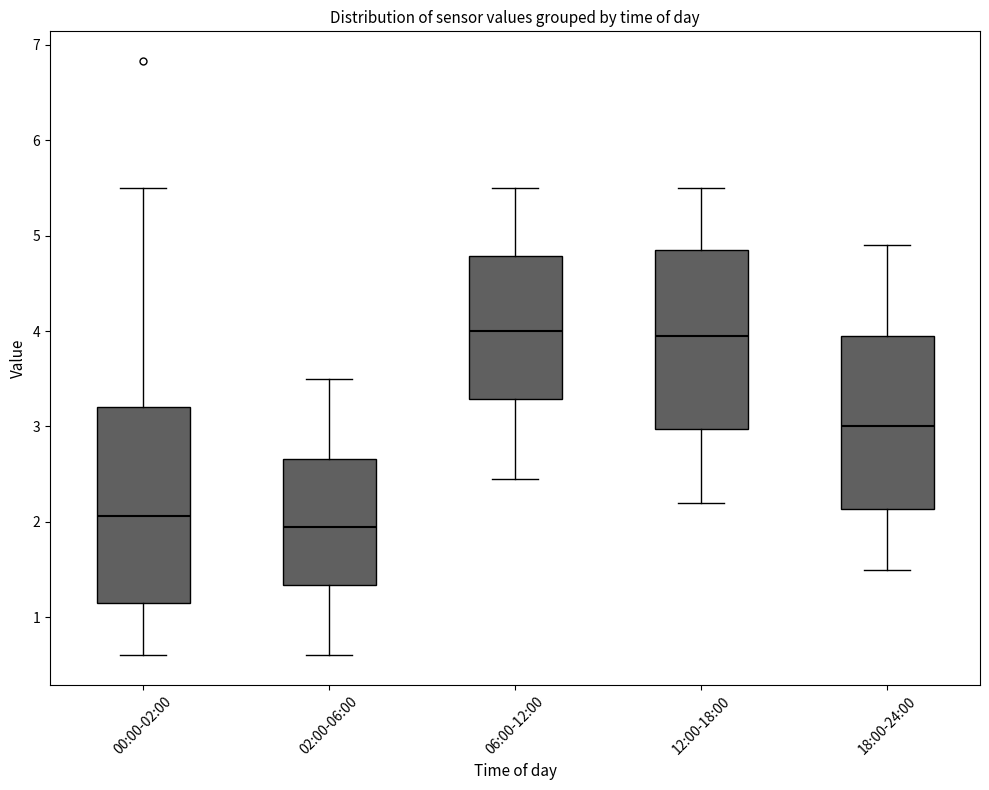

Reading left to right, transcribe this box plot: for each box, give where its median line is, the range the box spans, and where its two whiskers end, as read against the y-axis. The values are not printed on the chart, so give them approximately, as read against the axis.

00:00-02:00: median 2.1, box 1.1 to 3.2, whiskers 0.6 to 5.5
02:00-06:00: median 2.0, box 1.3 to 2.7, whiskers 0.6 to 3.5
06:00-12:00: median 4.0, box 3.3 to 4.8, whiskers 2.5 to 5.5
12:00-18:00: median 4.0, box 3.0 to 4.9, whiskers 2.2 to 5.5
18:00-24:00: median 3.0, box 2.1 to 4.0, whiskers 1.5 to 4.9